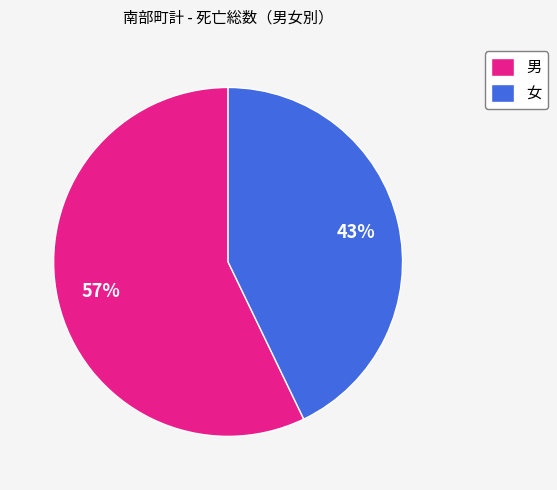

Do 女 and 男 together represent more than half of the pie?

Yes